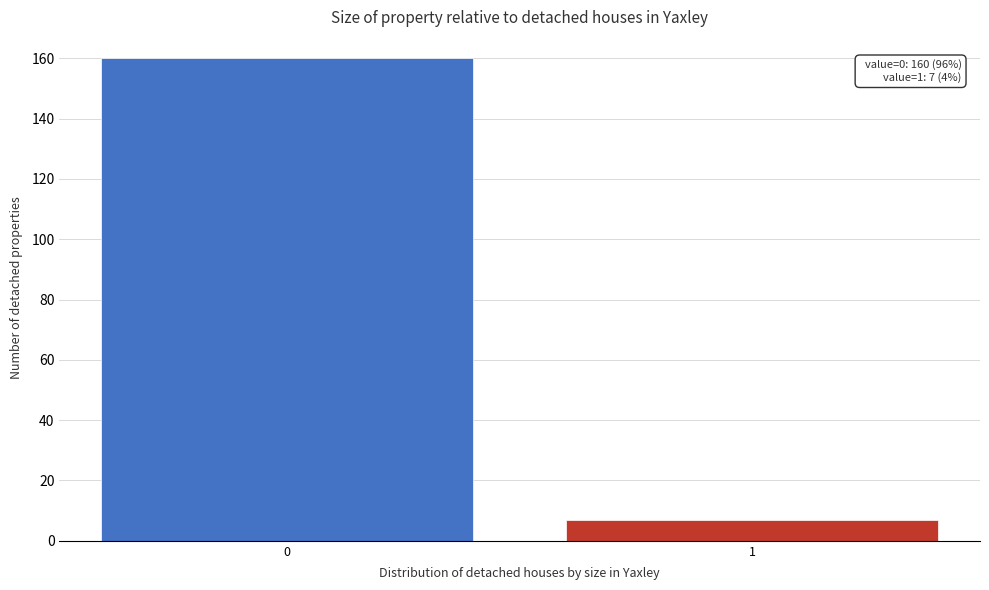

Reading left to right, extract all data points from this chart.

160	7